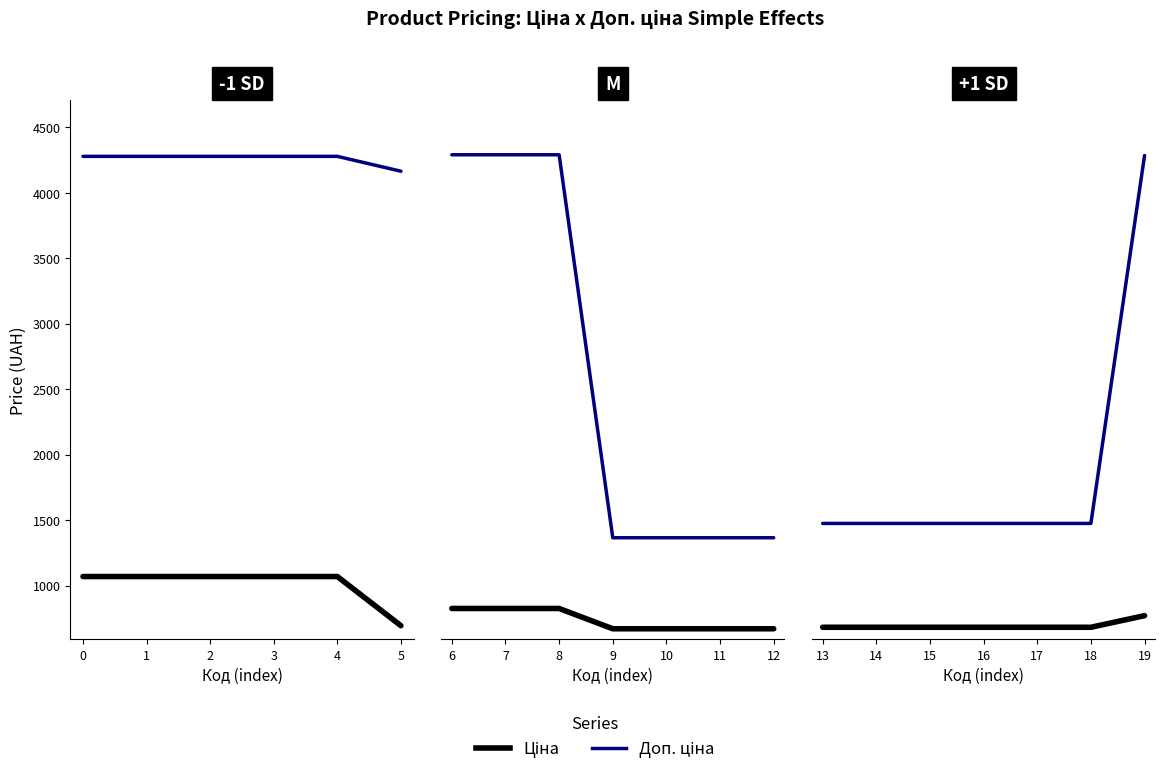

What is the minimum value for Ціна?

694.3